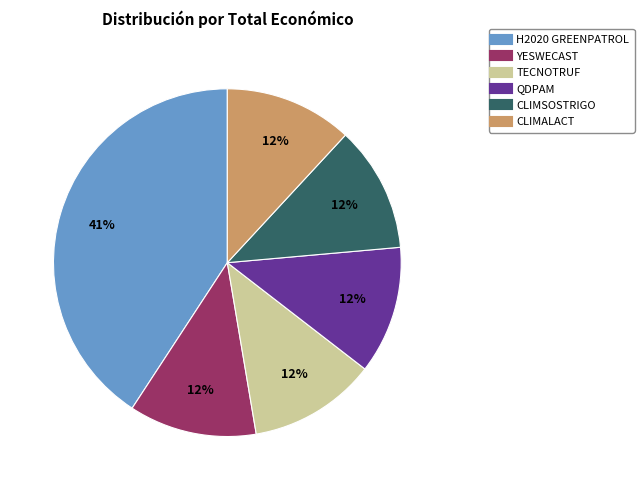

What is the ratio of the value at CLIMSOSTRIGO to the value at YESWECAST?

1.0